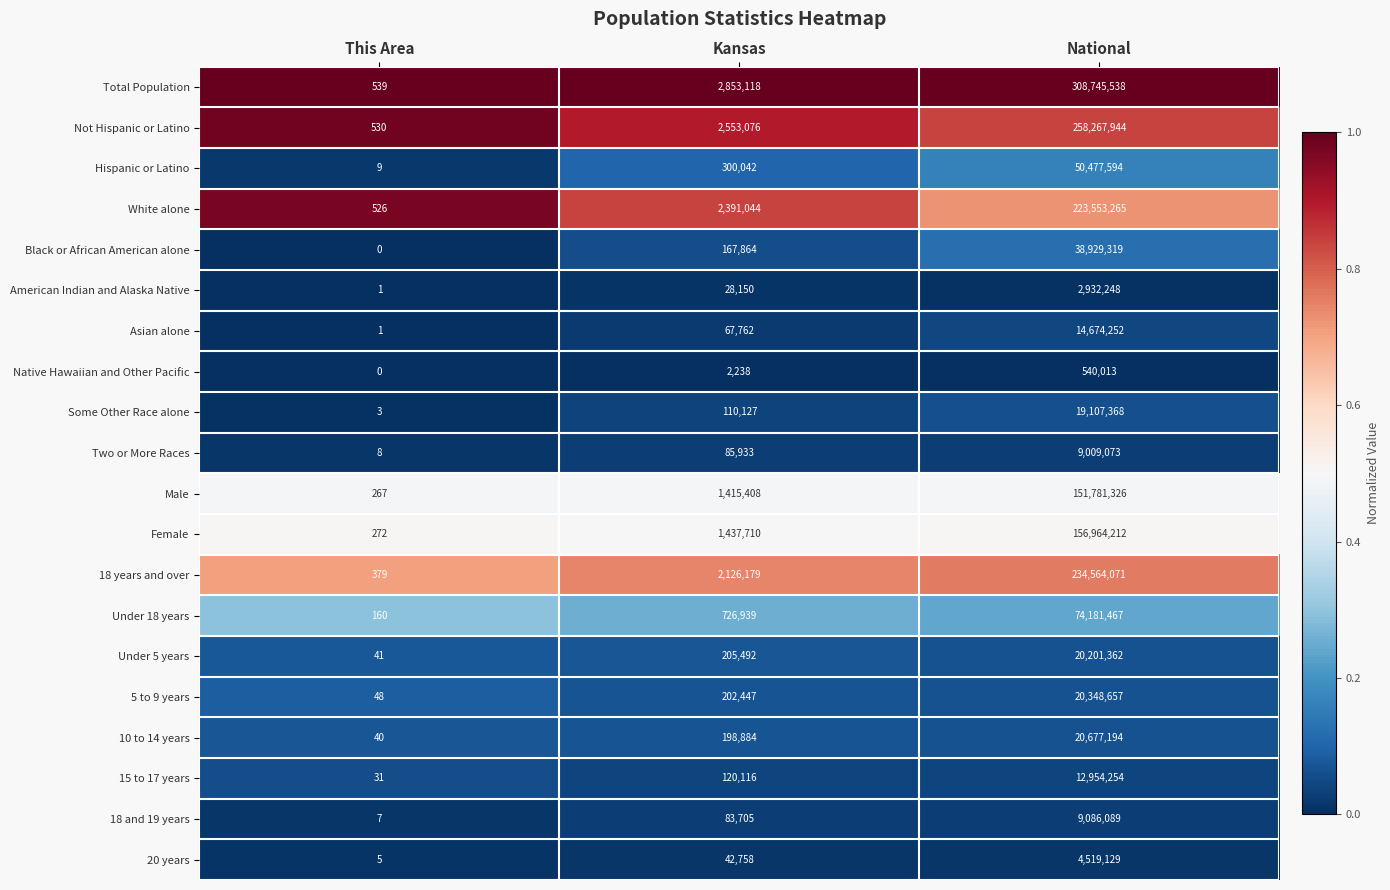

Is it true that Under 5 years equals 27 at This Area?

False